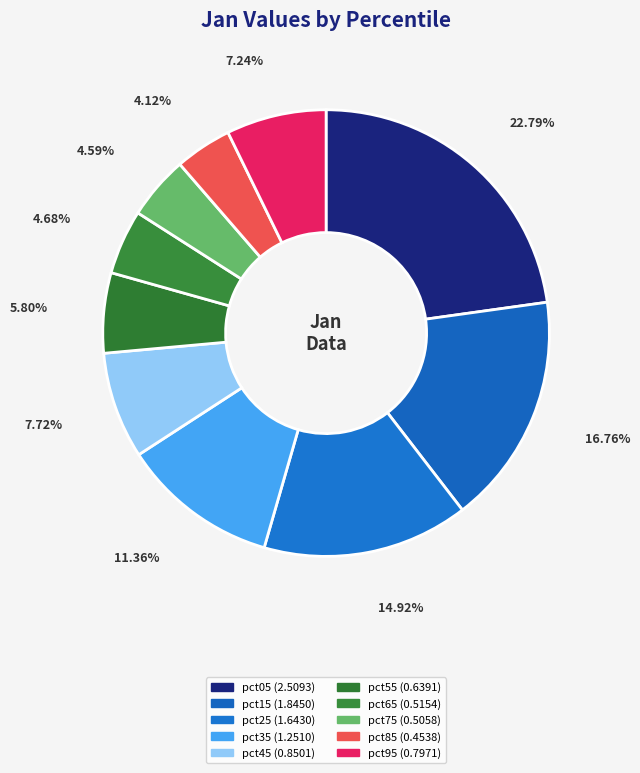

Count the number of slices in the pie.

10